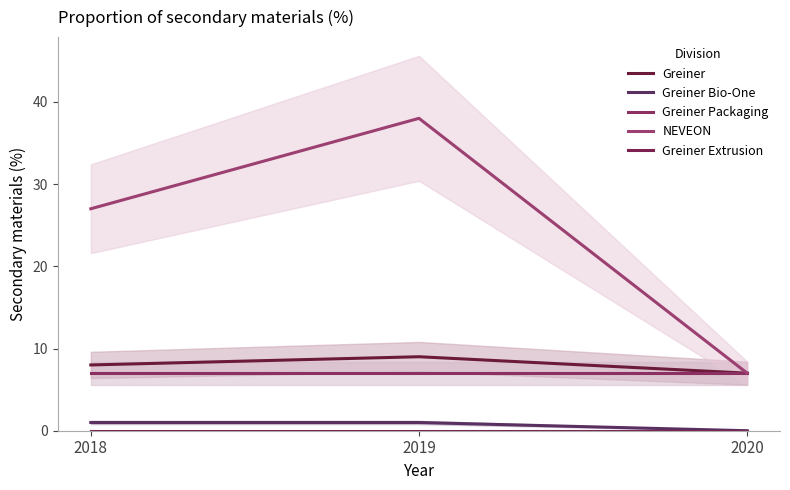

What are all the series names shown in the legend?

Greiner, Greiner Bio-One, Greiner Packaging, NEVEON, Greiner Extrusion